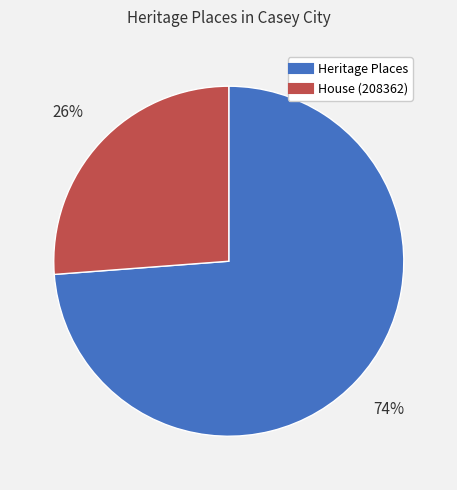

To the nearest percent, what is the difference between the largest and smallest slice percentages?

48%